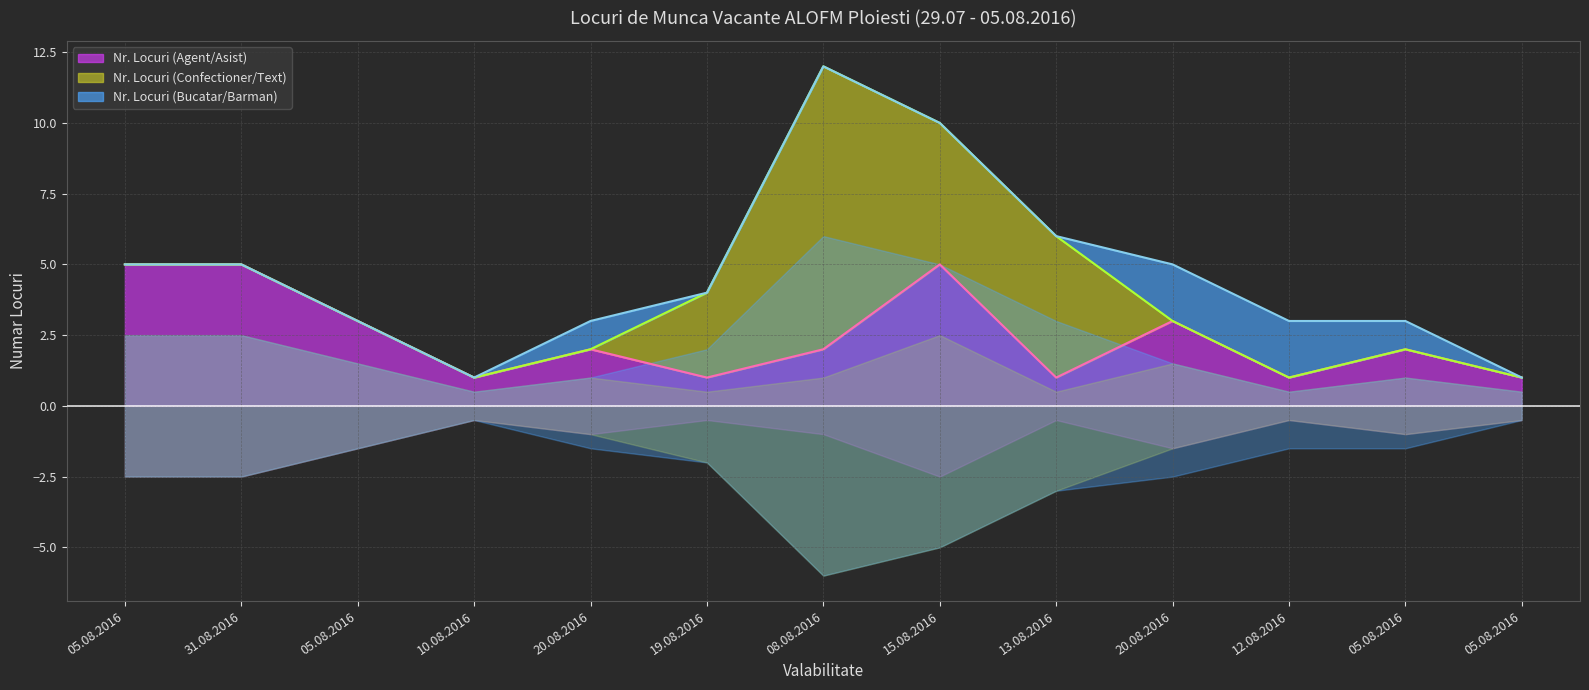

Count the number of categories in the chart.

13